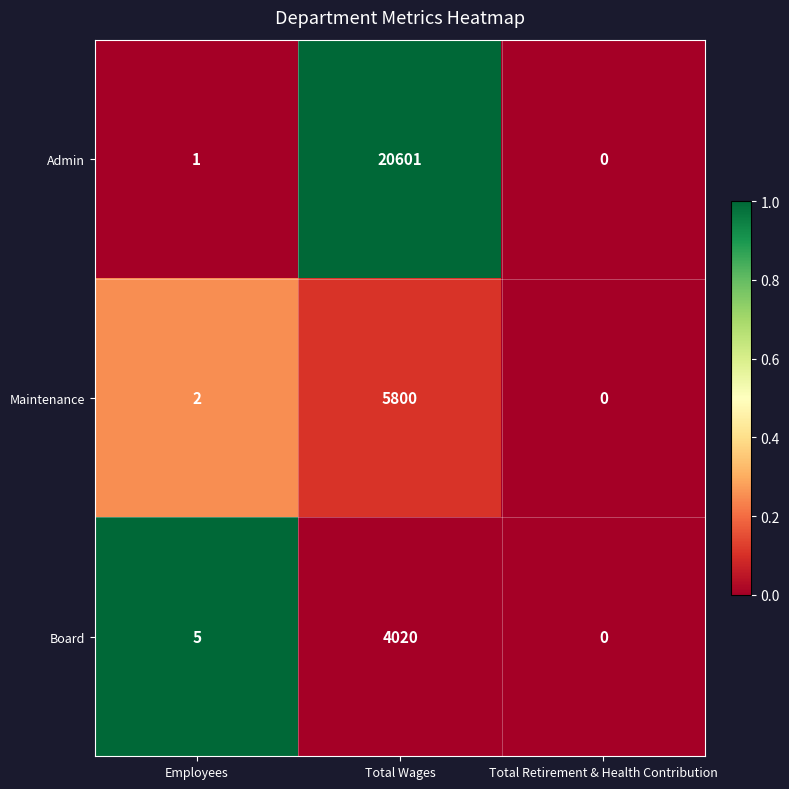

At Total Wages, list the series in order from largest to smallest.

Admin, Maintenance, Board